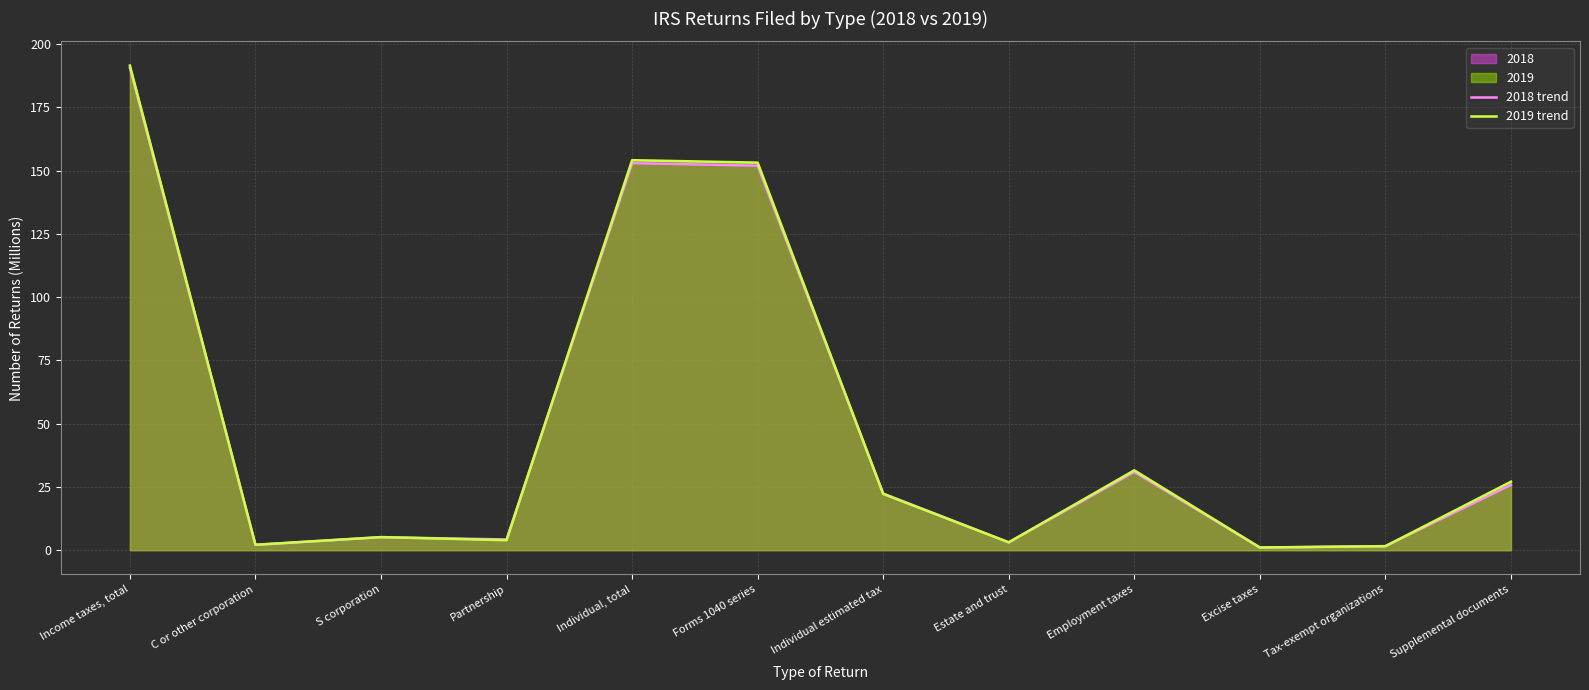

Between Partnership and Individual, total, which series saw the biggest shift?

2019 trend